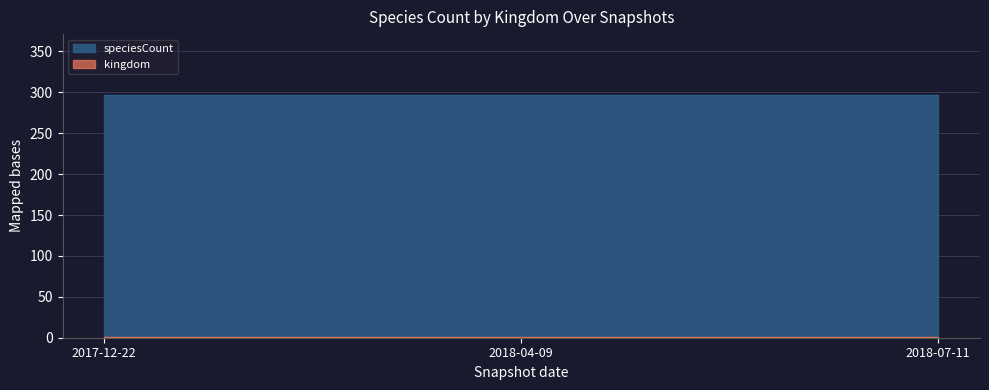

Which series has the widest spread of values?

kingdom